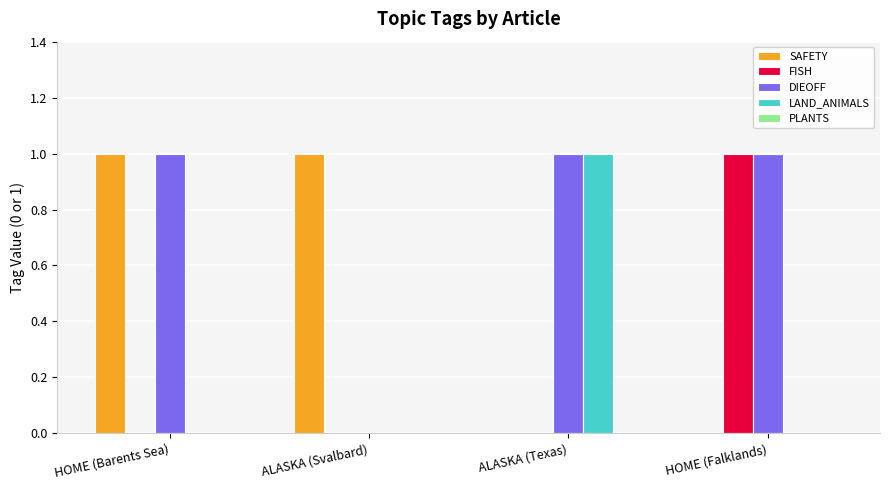

The value of SAFETY at HOME (Barents Sea) is 2. True or false?

False